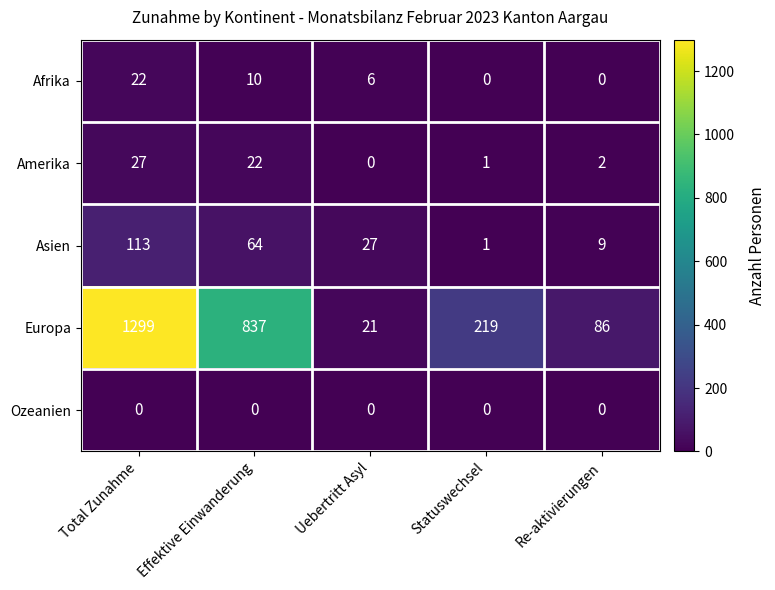

At which label is Europa closest to 660?

Effektive Einwanderung